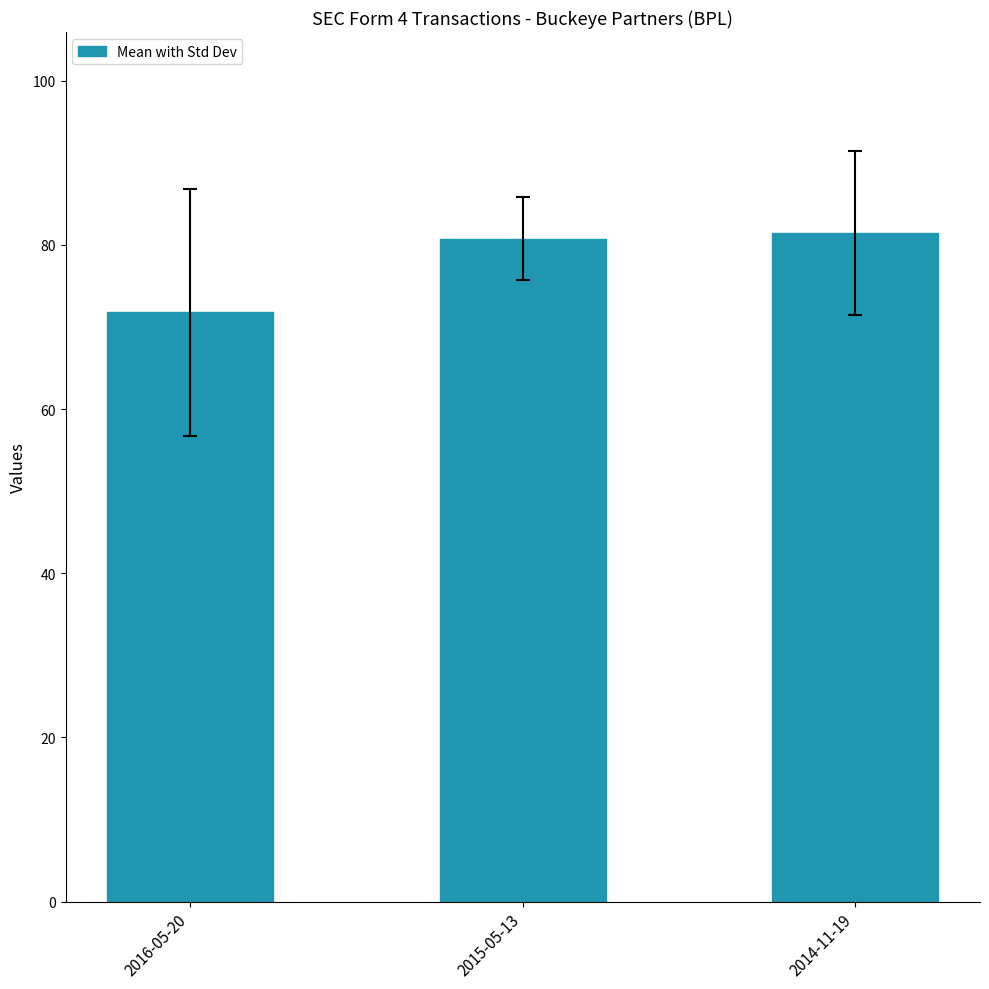

Are the bars horizontal?

No